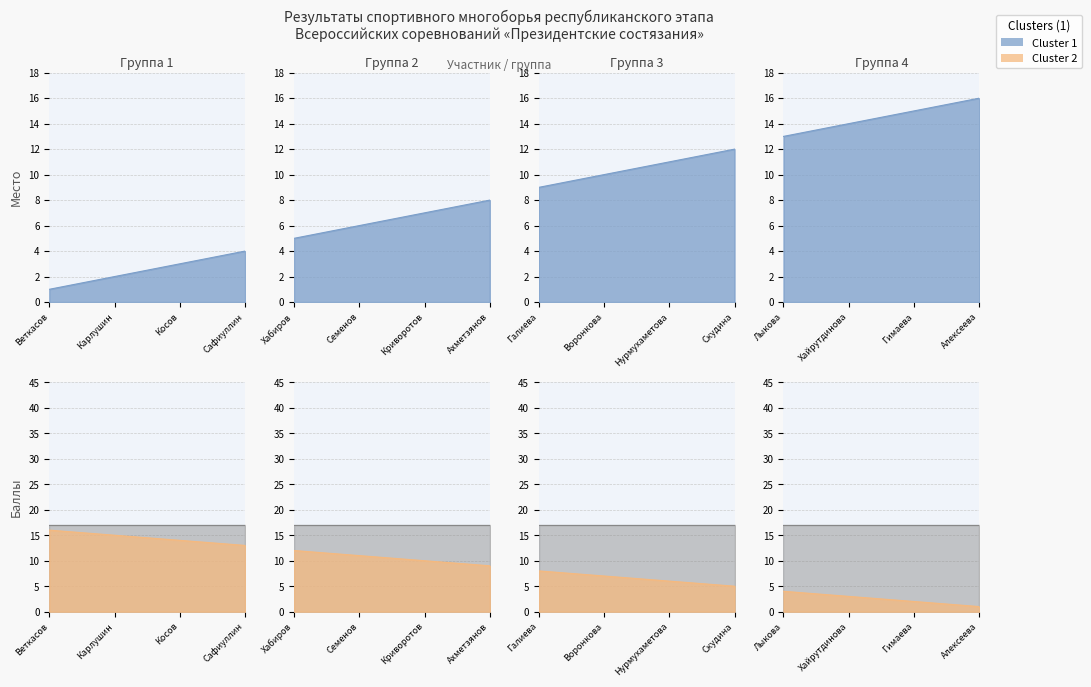

Reading right to left, list all the values displayed in this chart.

Cluster 1: Алексеева Анастасия=16	Гимаева Адиля=15	Хайрутдинова Дина=14	Лыкова Ксения=13	Скудина Елена=12	Нурмухаметова Эвелина=11	Воронкова Варвара=10	Галиева Гульшат=9	Ахметзянов Айдар=8	Криворотов Данил=7	Семенов Захар=6	Хабиров Эльдар=5	Сафиуллин Раиль=4	Косов Глеб=3	Карлушин Максим=2	Веткасов Демид=1
Cluster 2: Алексеева Анастасия=1	Гимаева Адиля=2	Хайрутдинова Дина=3	Лыкова Ксения=4	Скудина Елена=5	Нурмухаметова Эвелина=6	Воронкова Варвара=7	Галиева Гульшат=8	Ахметзянов Айдар=9	Криворотов Данил=10	Семенов Захар=11	Хабиров Эльдар=12	Сафиуллин Раиль=13	Косов Глеб=14	Карлушин Максим=15	Веткасов Демид=16